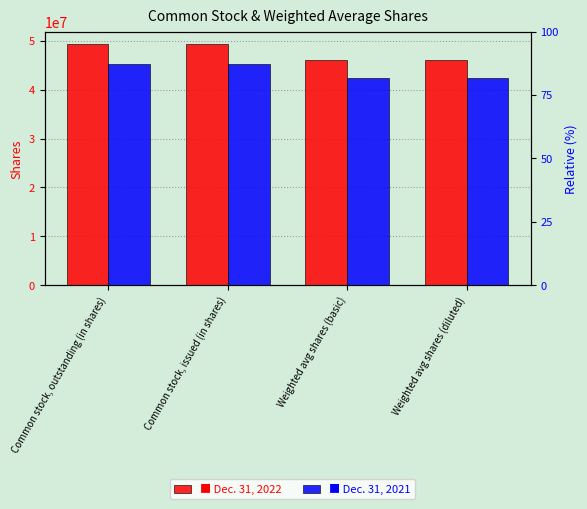

What is the sum of all Dec. 31, 2021 values?

175509138